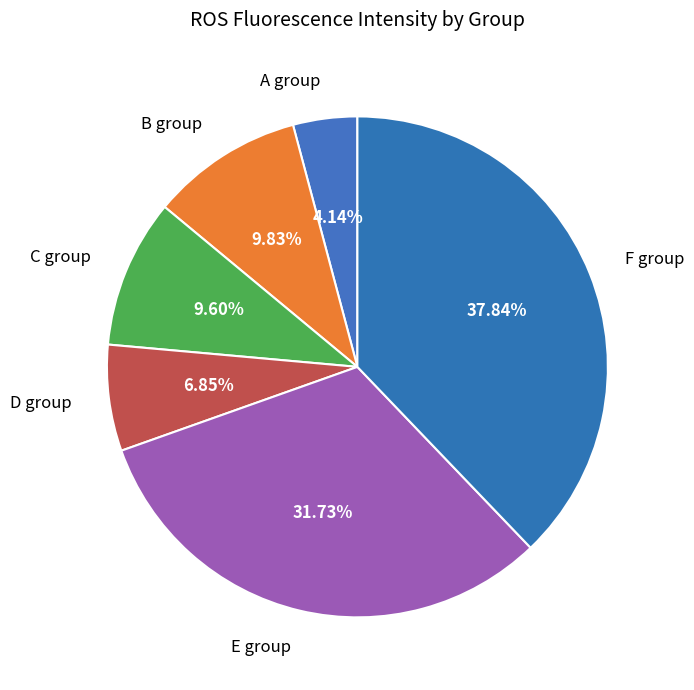

To the nearest percent, what is the combined percentage of F group and E group?

70%